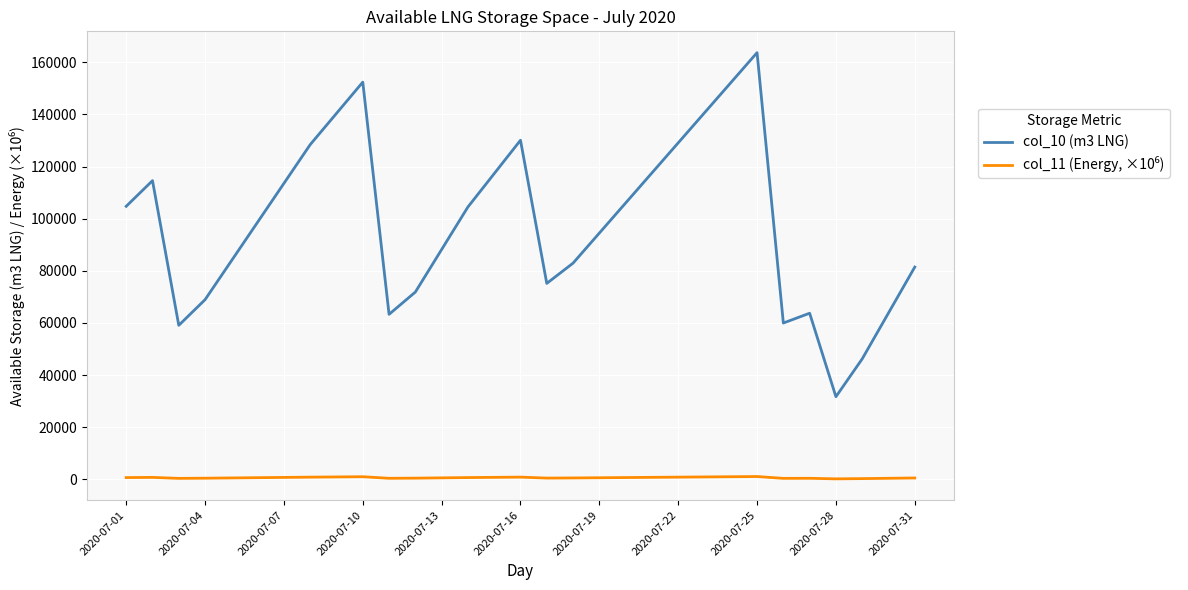

How many distinct data groups are displayed?

2